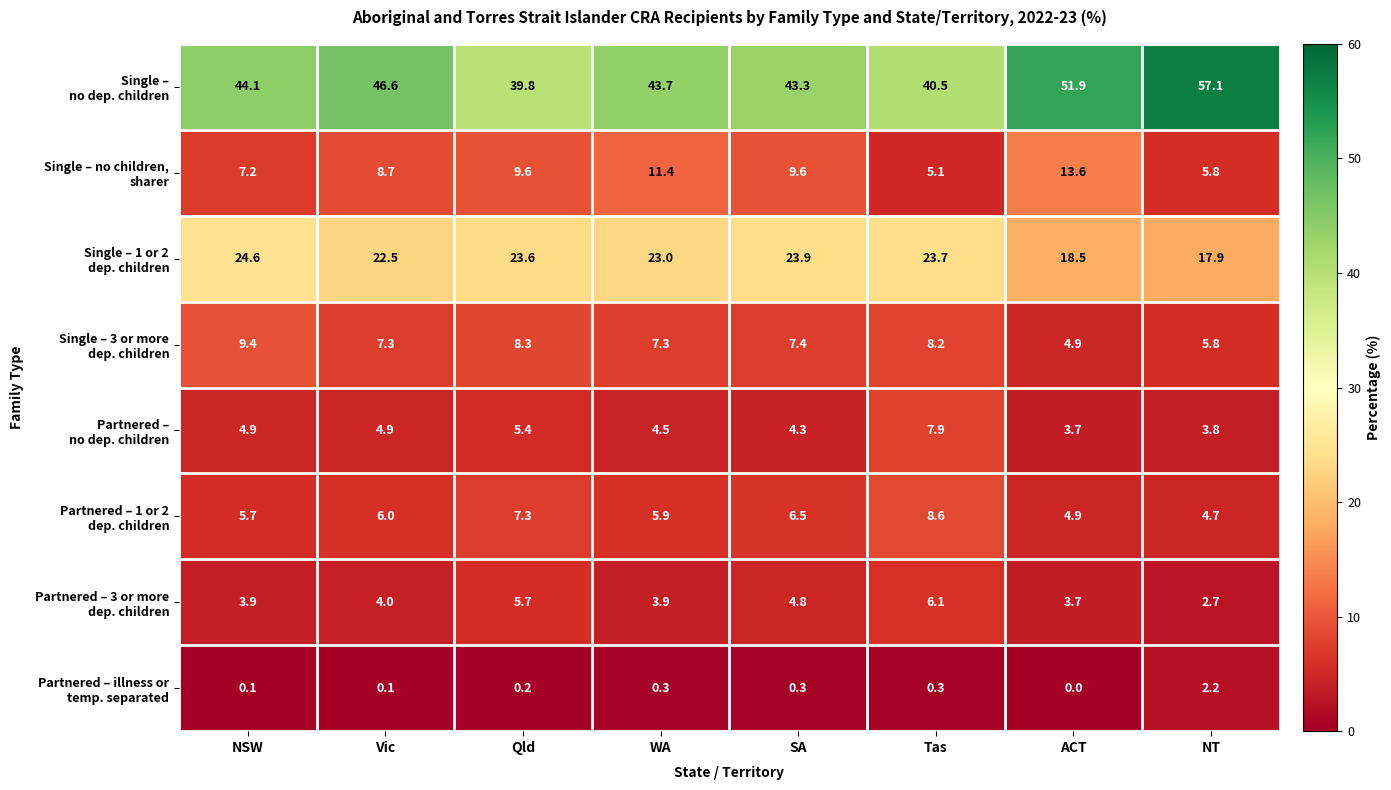

What is the greatest value displayed?

57.1